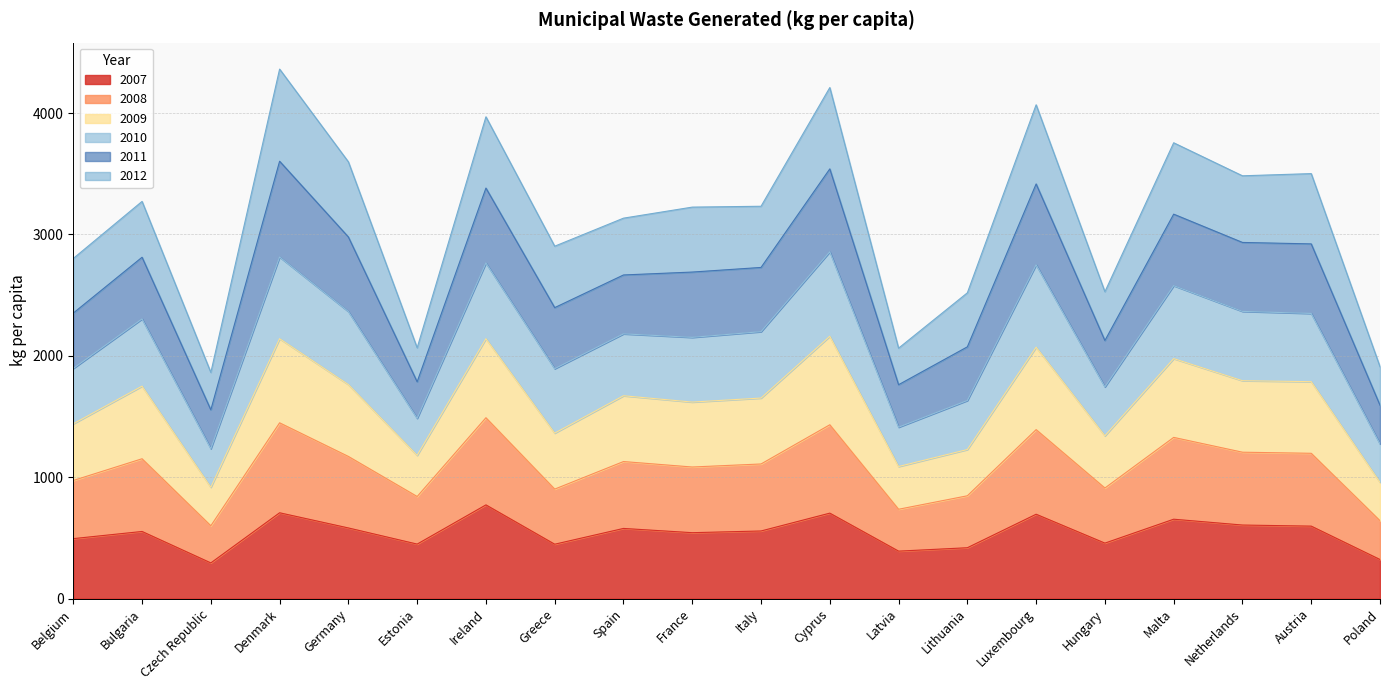

True or false: 2009 and 2007 intersect in this chart.

False